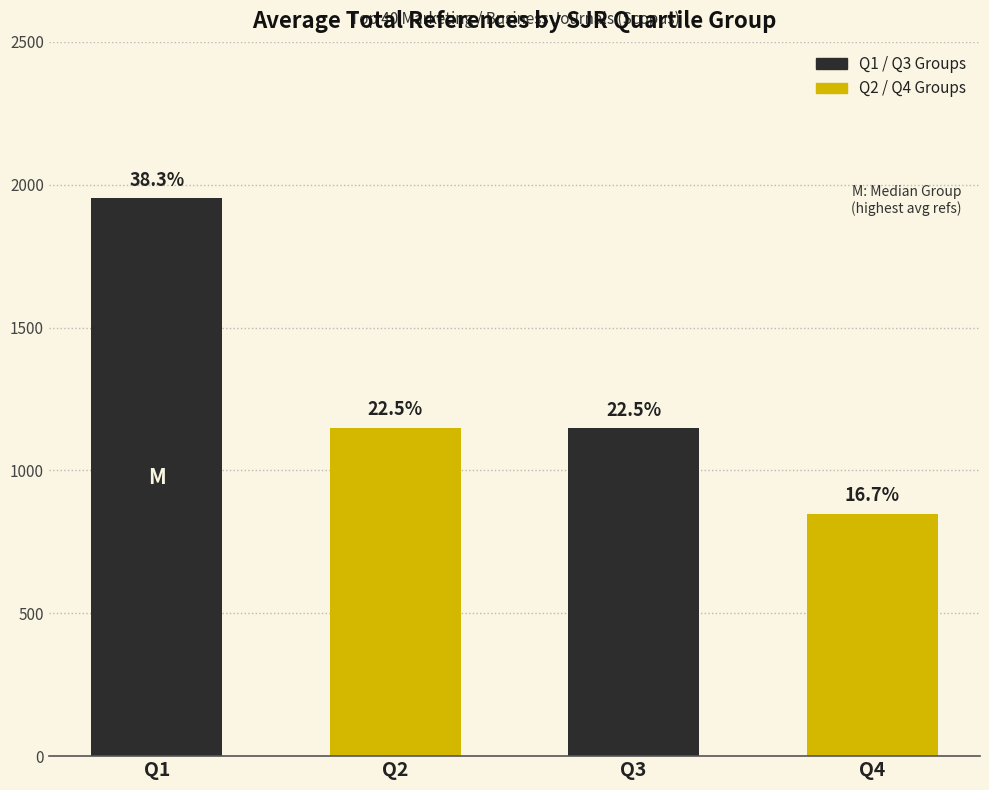

Is it true that the value at Q3 is 1147?

True